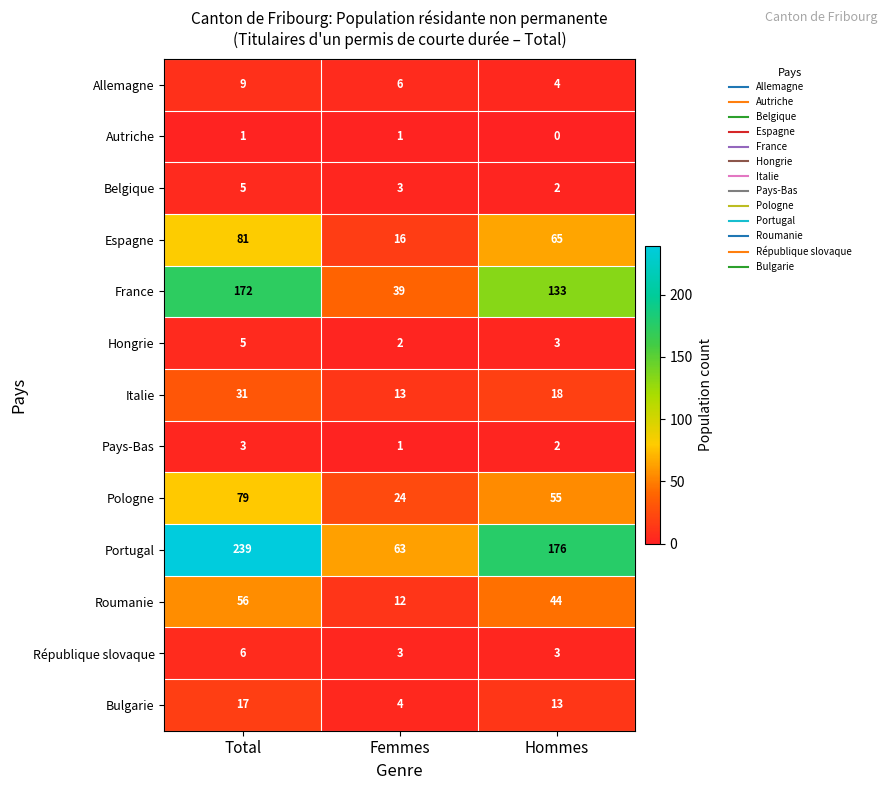

Which series changed the most between Femmes and Hommes?

Portugal